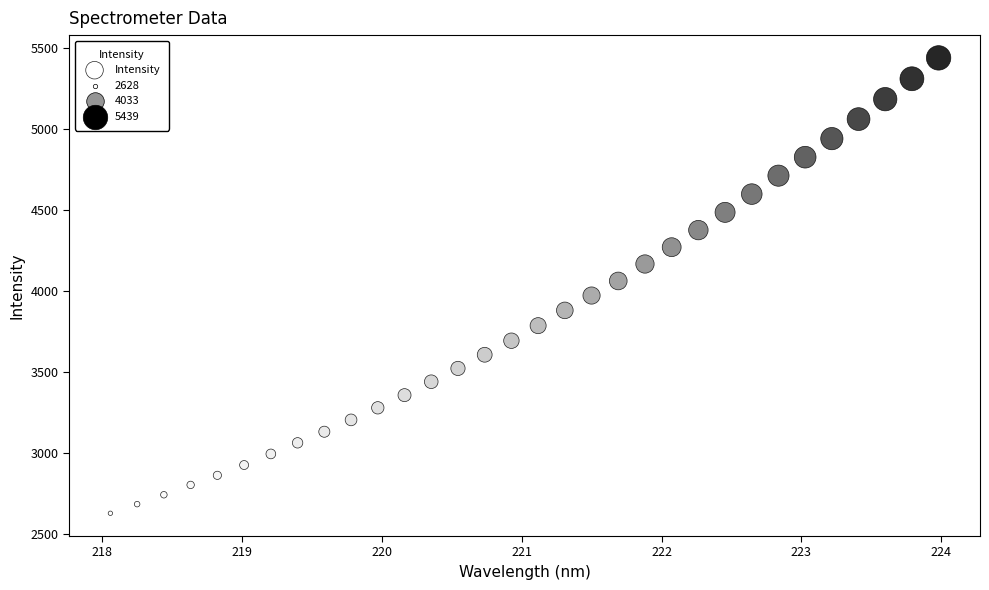

What is the range of Y values (max minus min)?

2811.0